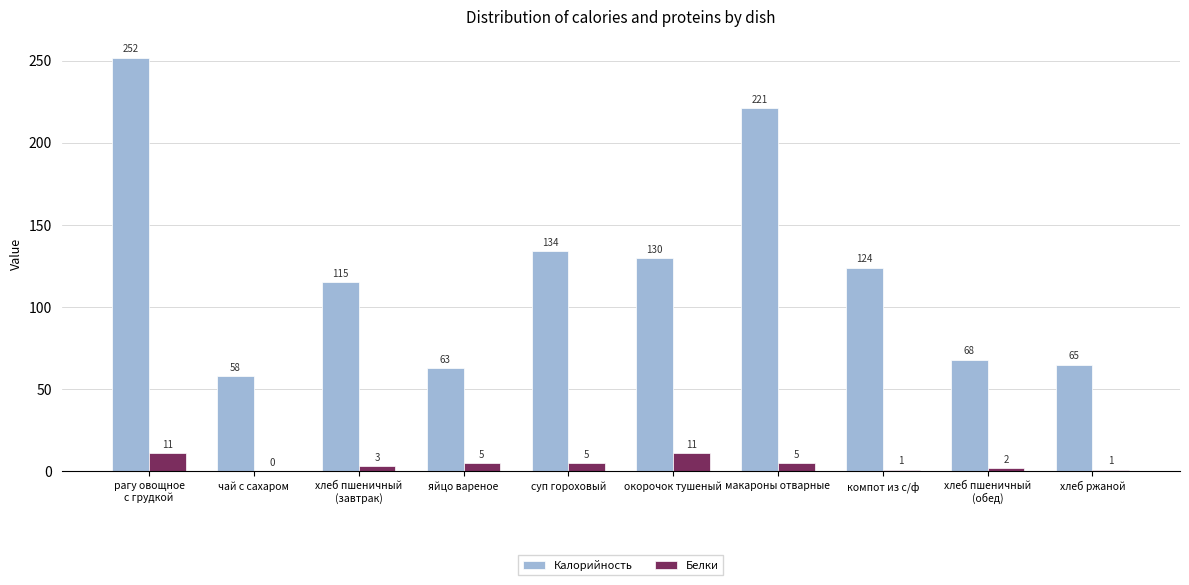

Which series changed the most between яйцо вареное and суп гороховый?

Калорийность